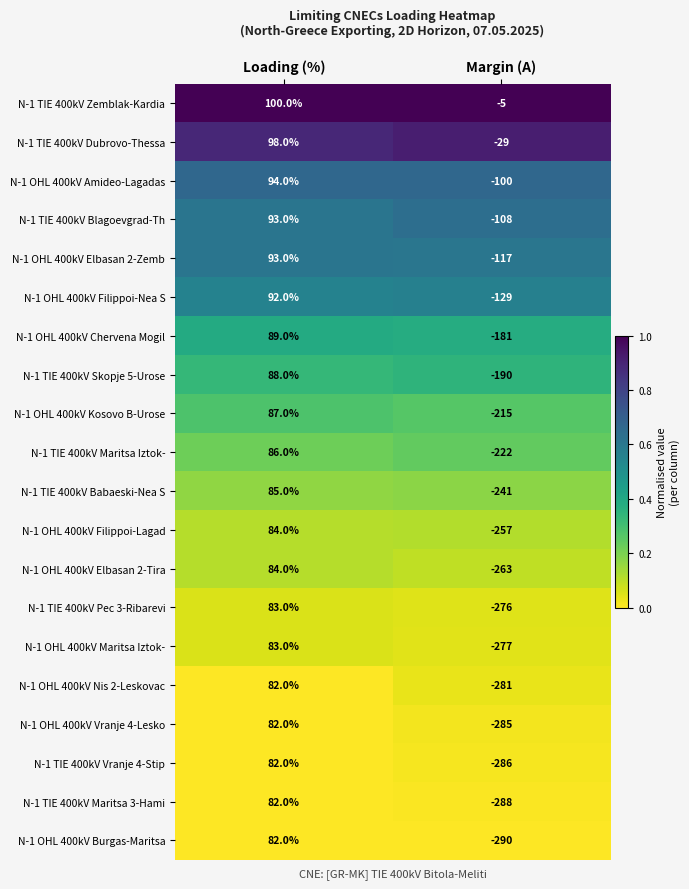

The N-1 OHL 400kV Chervena Mogil series shows 89 at Loading (%). True or false?

True